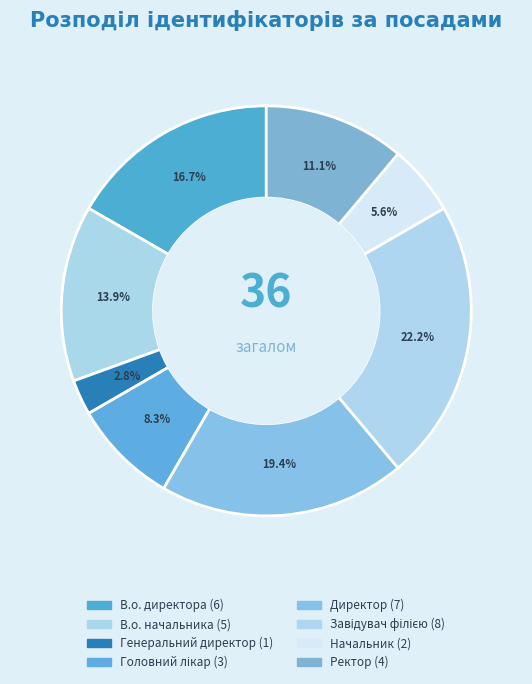

Is it true that Головний лікар is 21% of the pie?

False